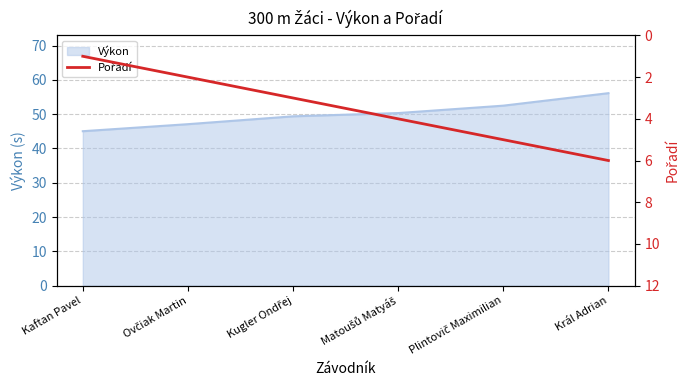

What is the highest value of the Výkon series?

56.1